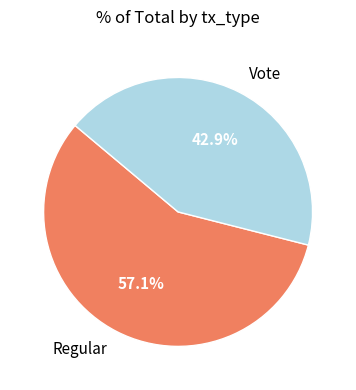

Count the number of slices in the pie.

2